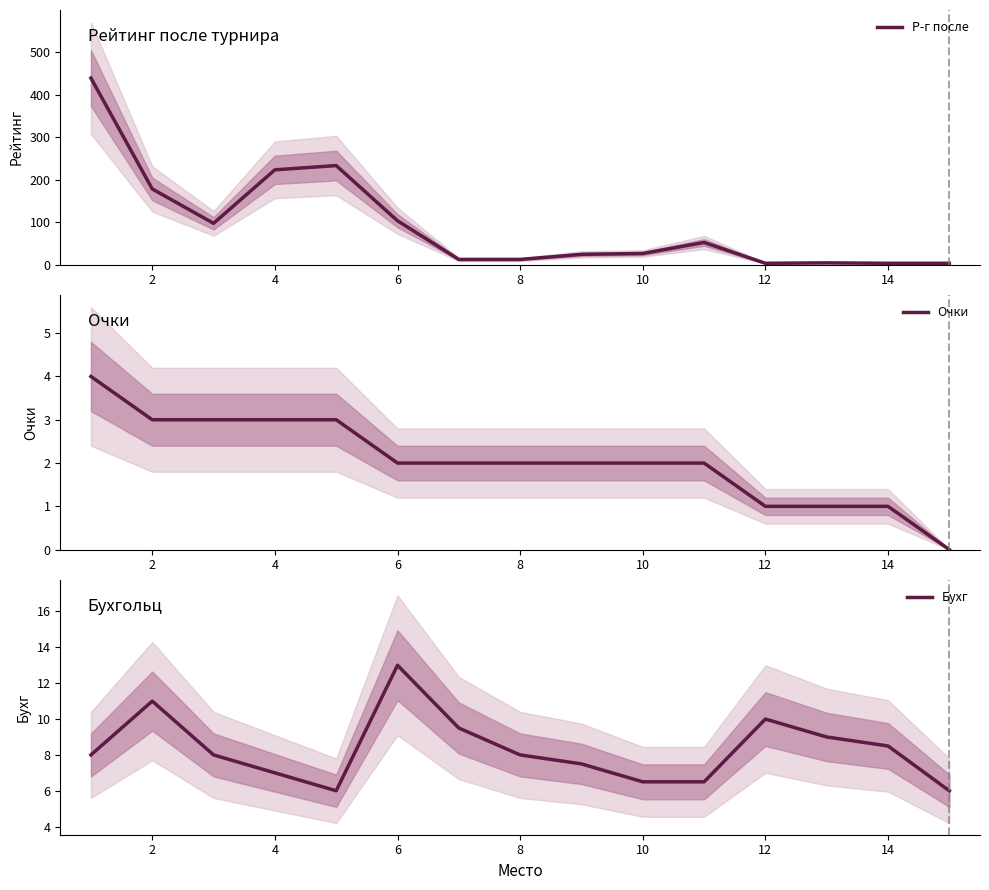

Which series has the largest range (max minus min)?

Р-г после